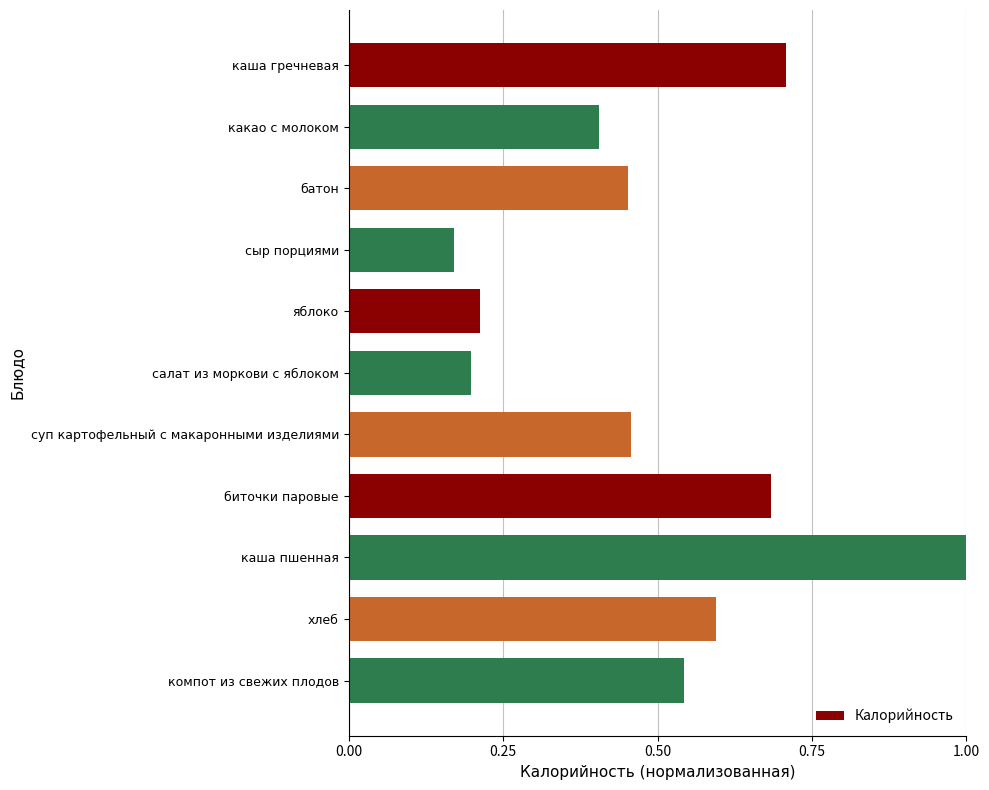

What is the sum of all values?

5.4